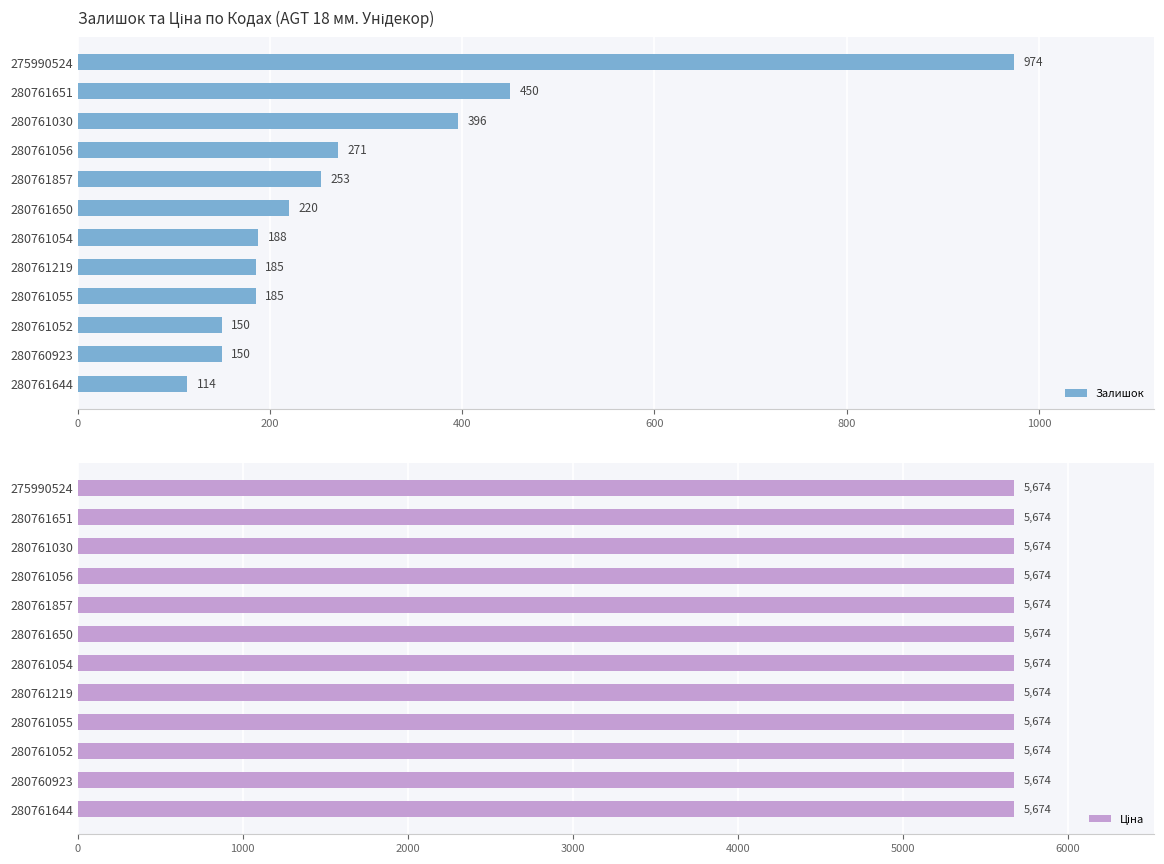

Read the Залишок value at 280761052.

150